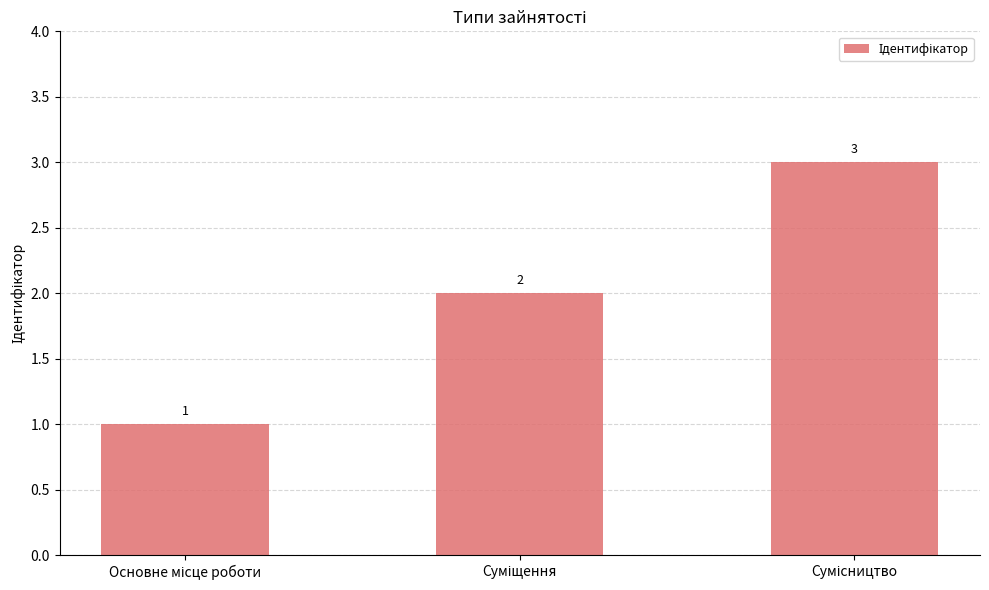

Count the values in the range 1 to 3.

3